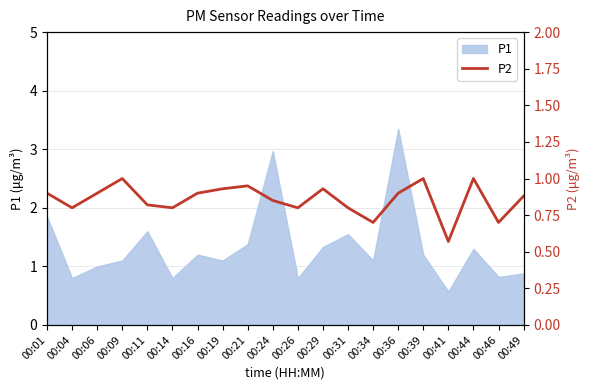

Which category has the highest value in the P1 series?

00:36